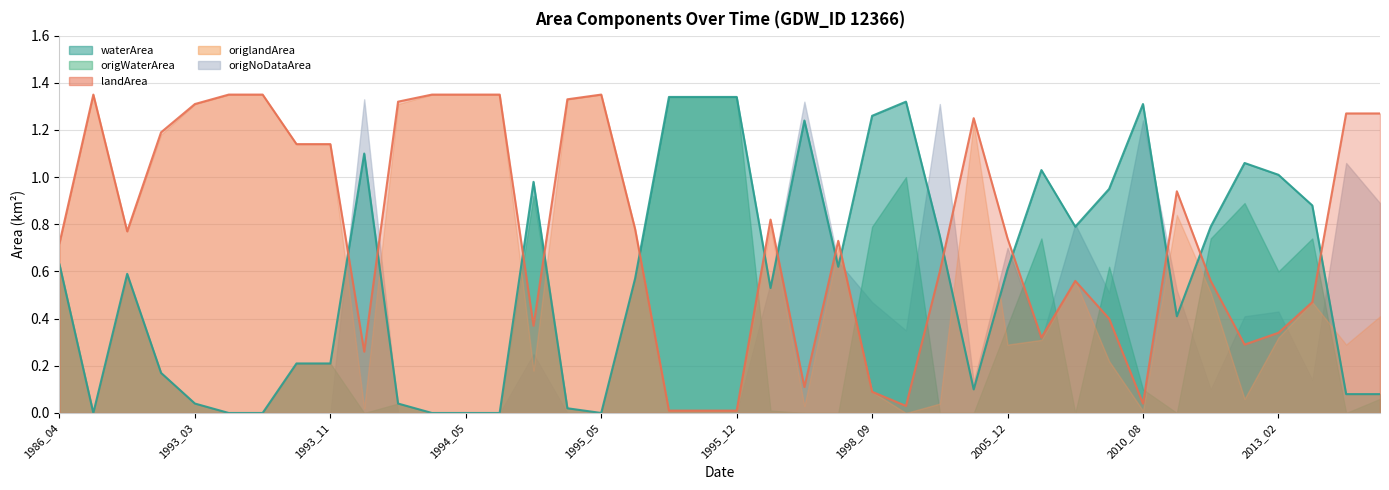

What is the sum of all origWaterArea values?

14.1